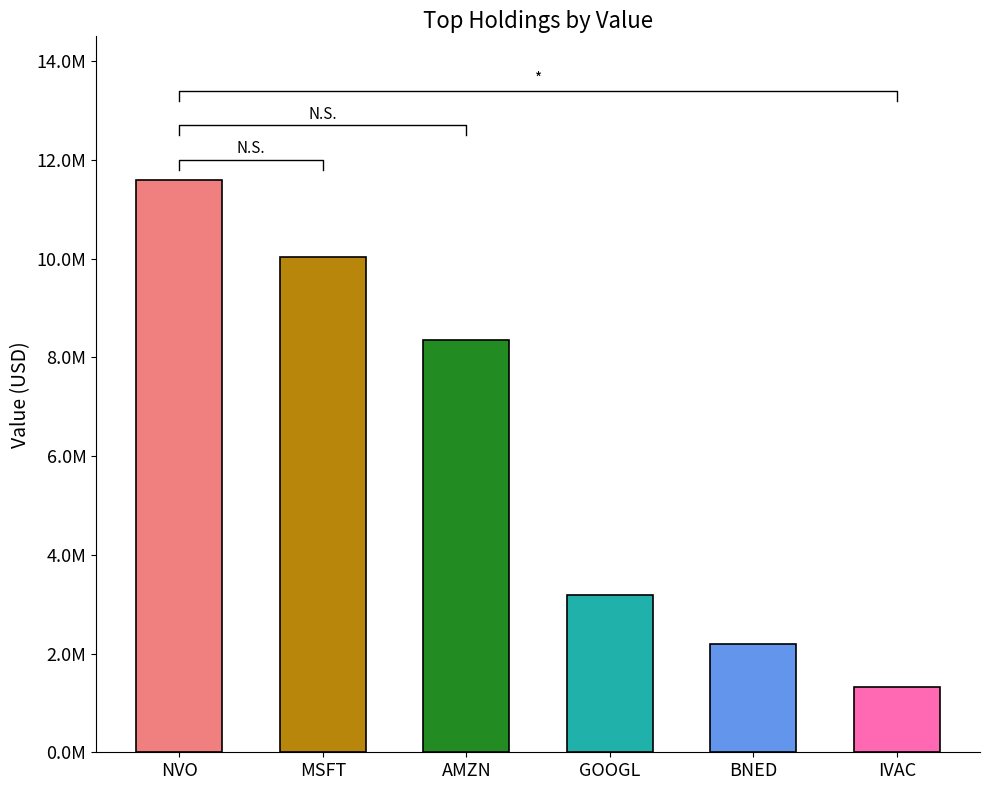

The value at BNED is 3374700. True or false?

False